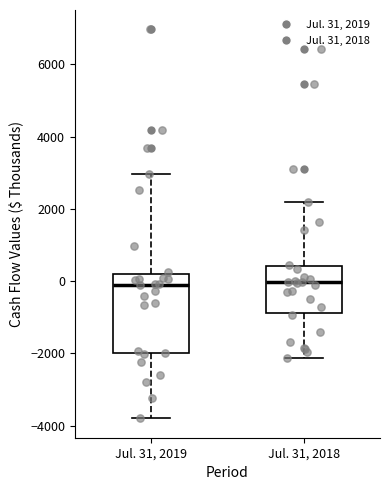

Which box is the tallest, from its lower edge to its upper edge?

Jul. 31, 2019